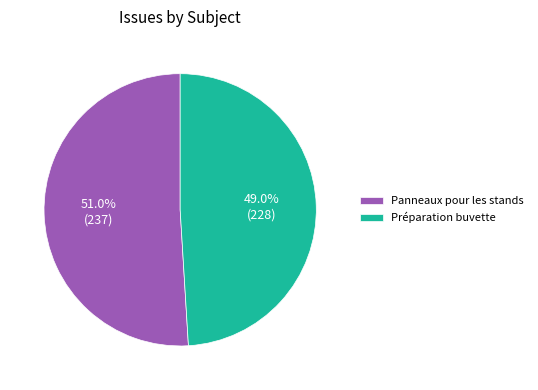

Which slice represents more than half of the pie?

Panneaux pour les stands